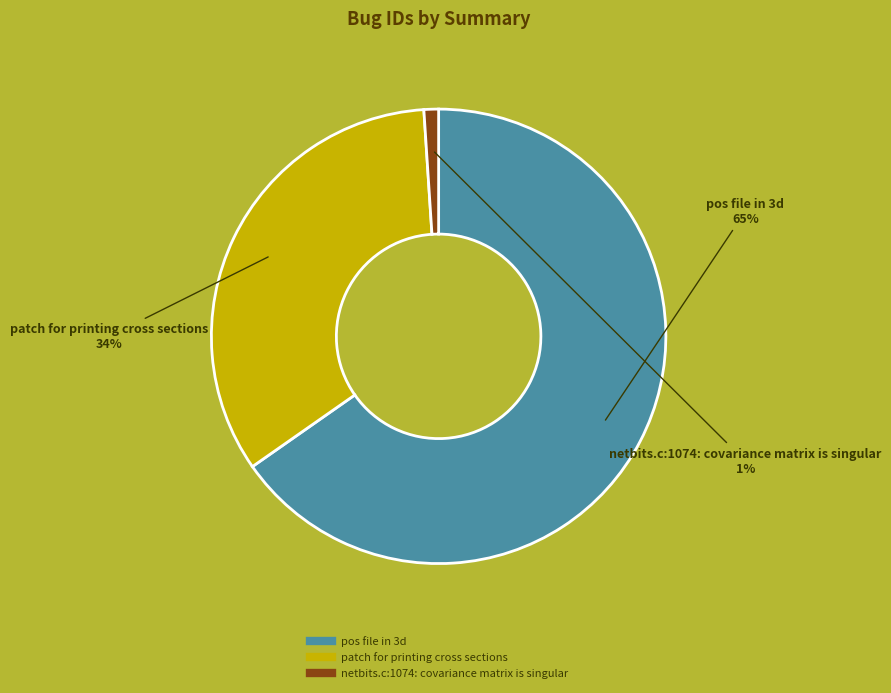

To the nearest percent, what percentage of the pie is patch for printing cross sections?

34%